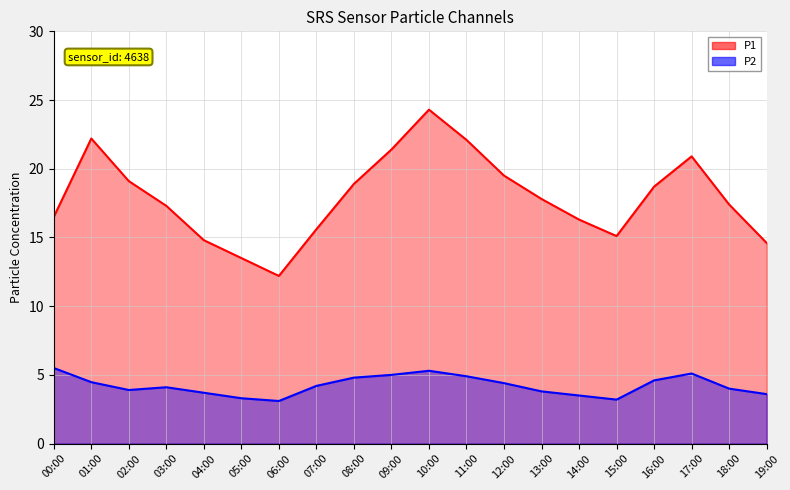

At which label does P1_line first exceed 17?

01:00